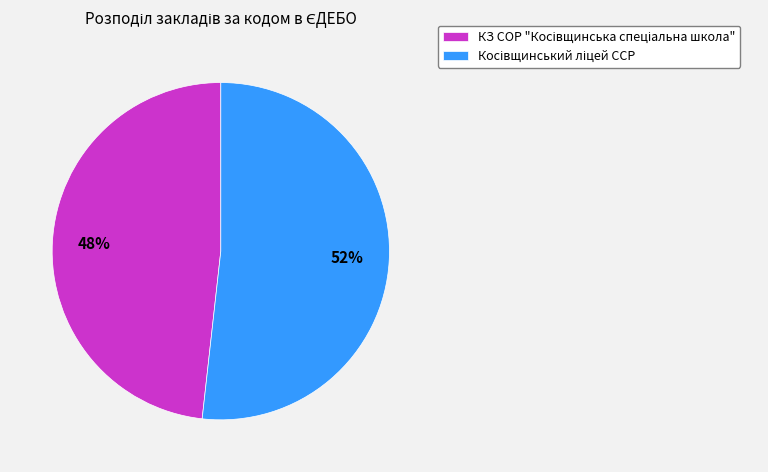

To the nearest percent, what is the difference between the largest and smallest slice percentages?

4%